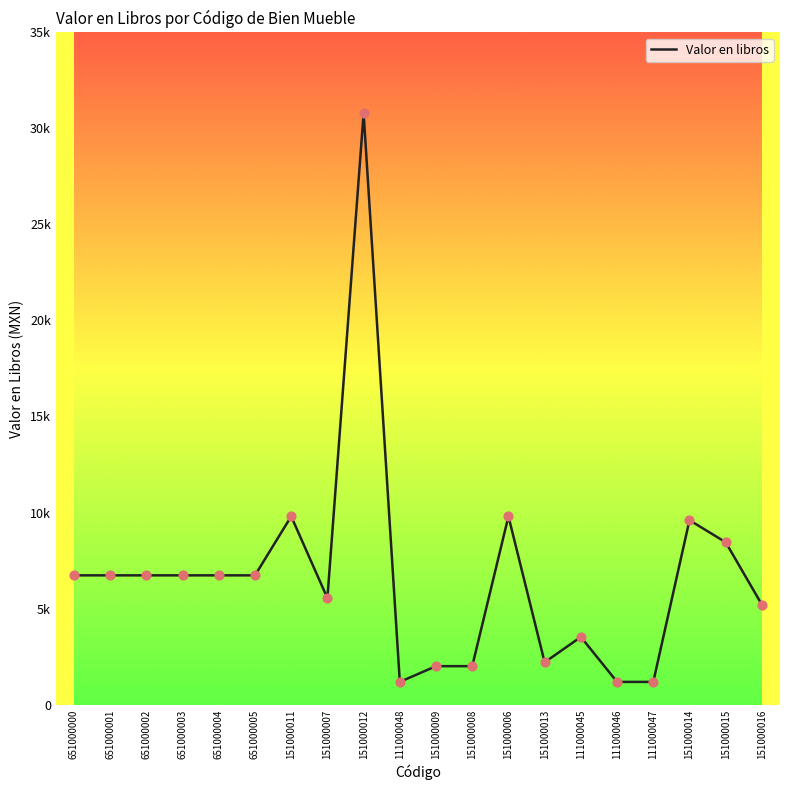

What is the ratio of the value at 151000008 to the value at 651000003?

0.3